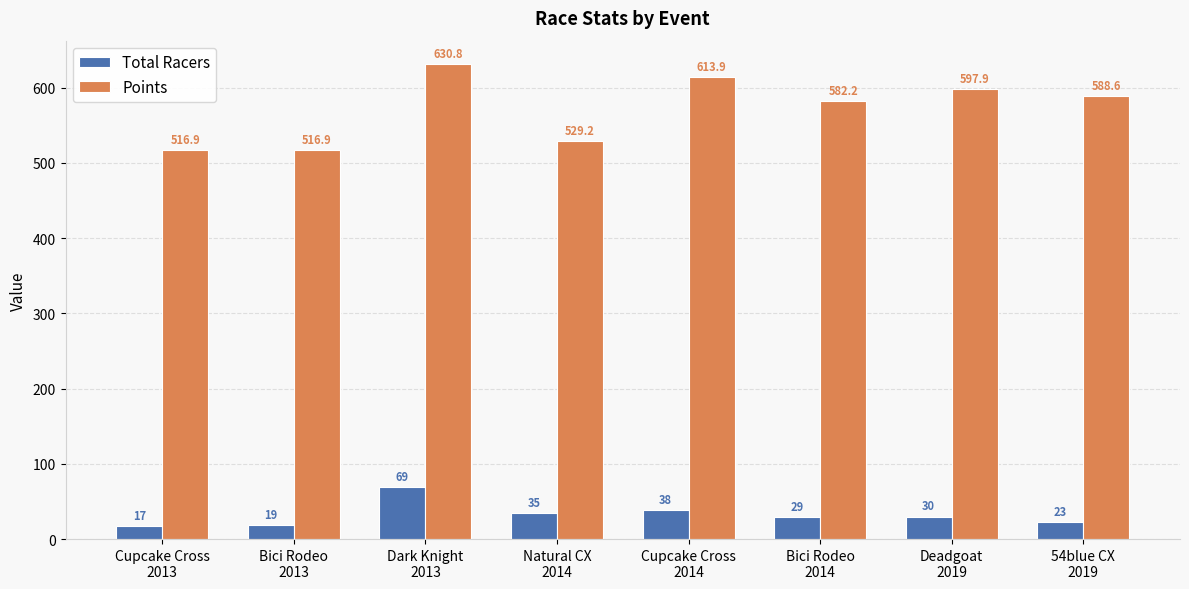

What are all the series names shown in the legend?

Total Racers, Points